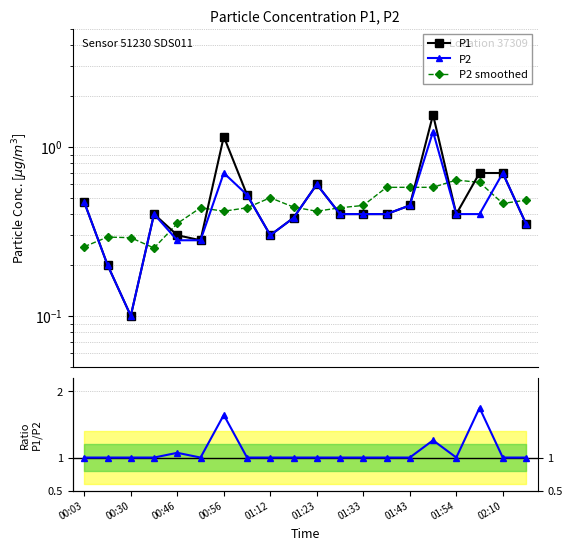

List the series in order of their peak value, lowest first.

P2 smoothed, P2, P1, Ratio P1/P2